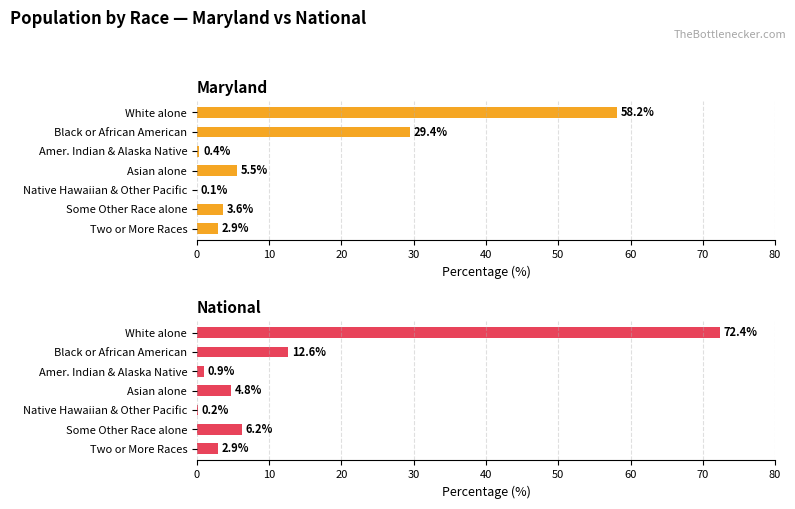

Reading left to right, extract all data points from this chart.

Maryland: 2.9	3.6	0.1	5.5	0.4	29.4	58.2
National: 2.9	6.2	0.2	4.8	0.9	12.6	72.4